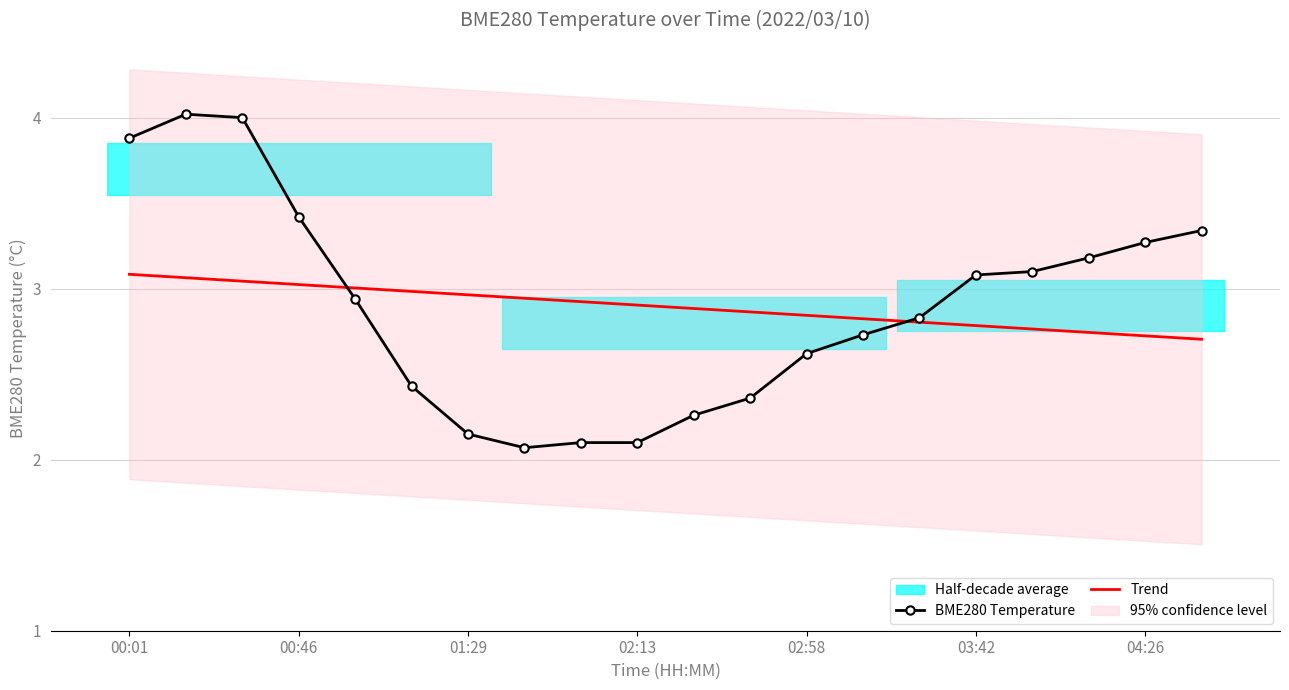

True or false: Trend has a value of 2.1 at 00:01.

False